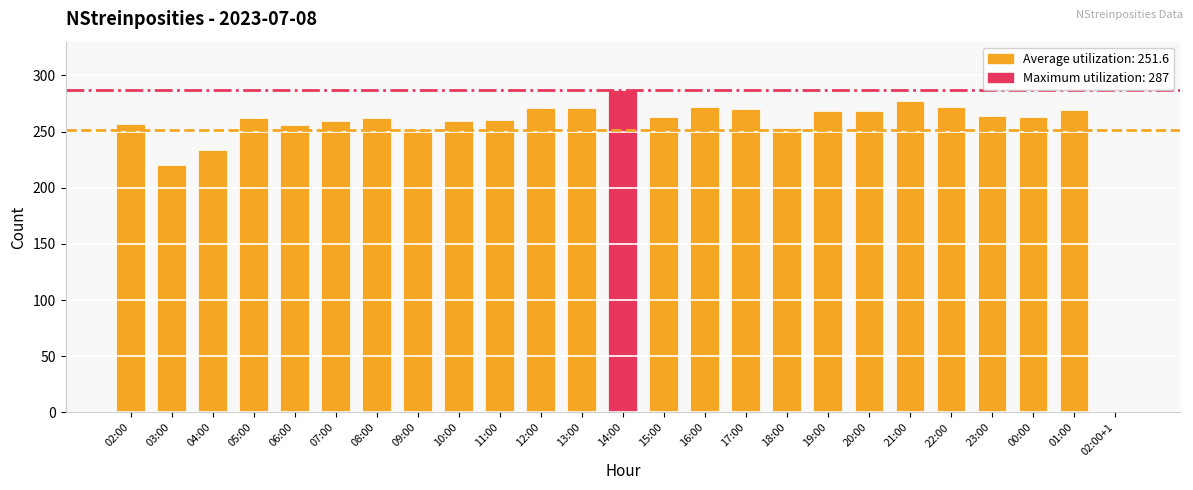

Approximately how many times larger is the value at 02:00 compared to 22:00?

0.9